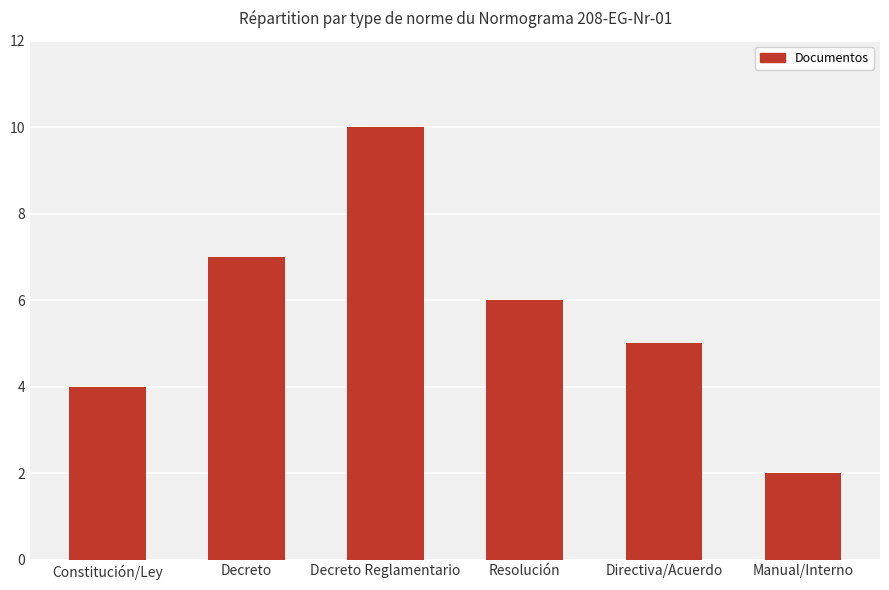

What is the value of the 6th bar from the left?

2